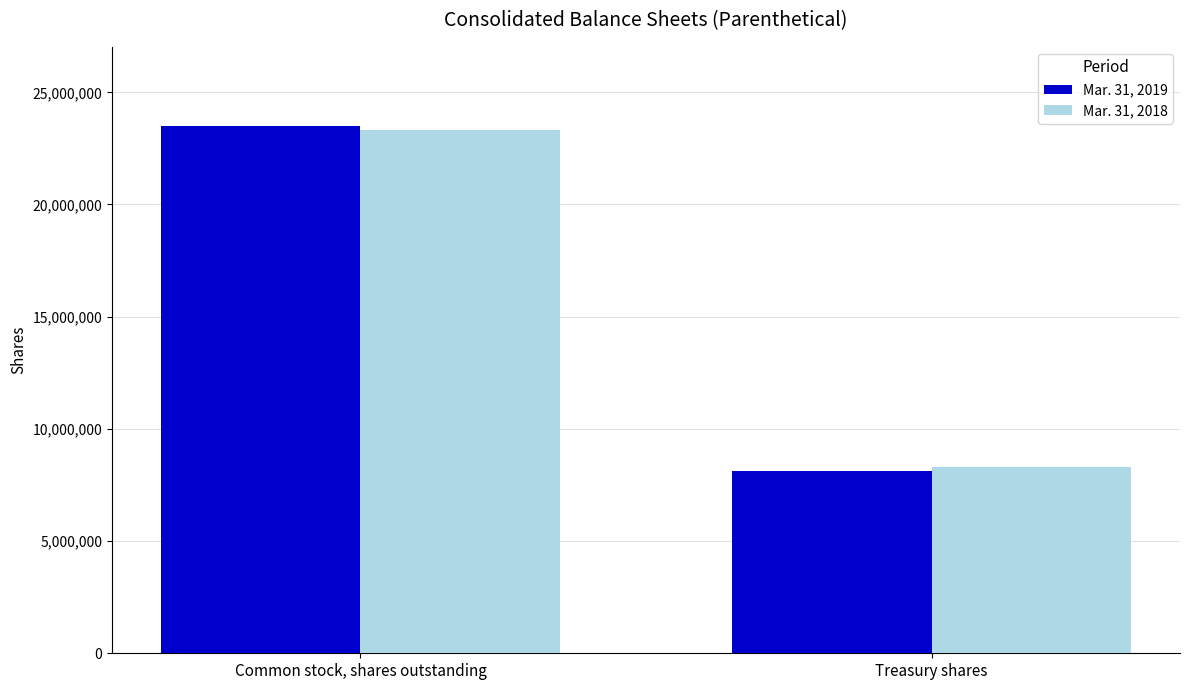

What is the sum of the Mar. 31, 2018 values at Treasury shares and Common stock, shares outstanding?

31606831